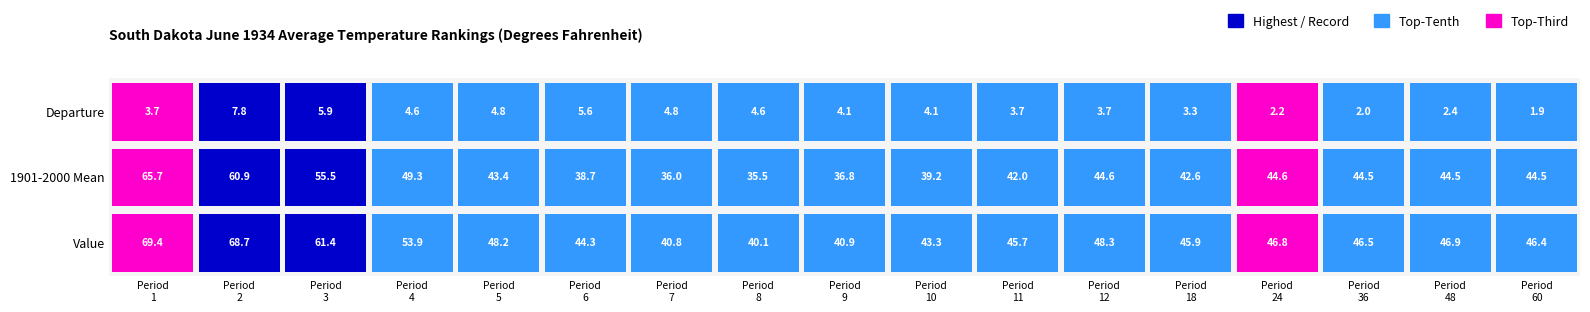

What is the average value of the 1 series?

49.3